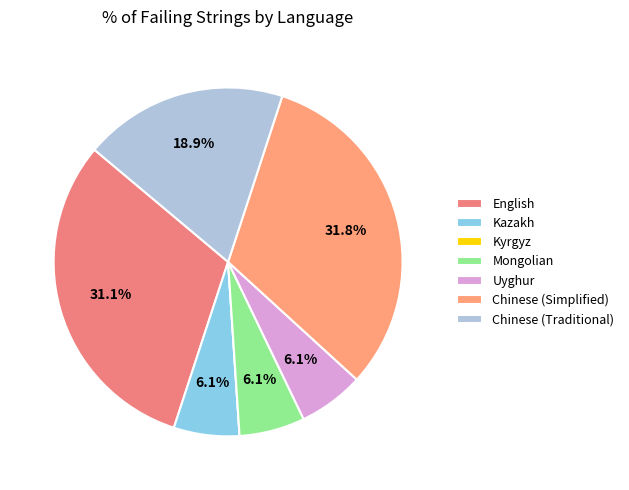

True or false: English accounts for 24% of the total.

False